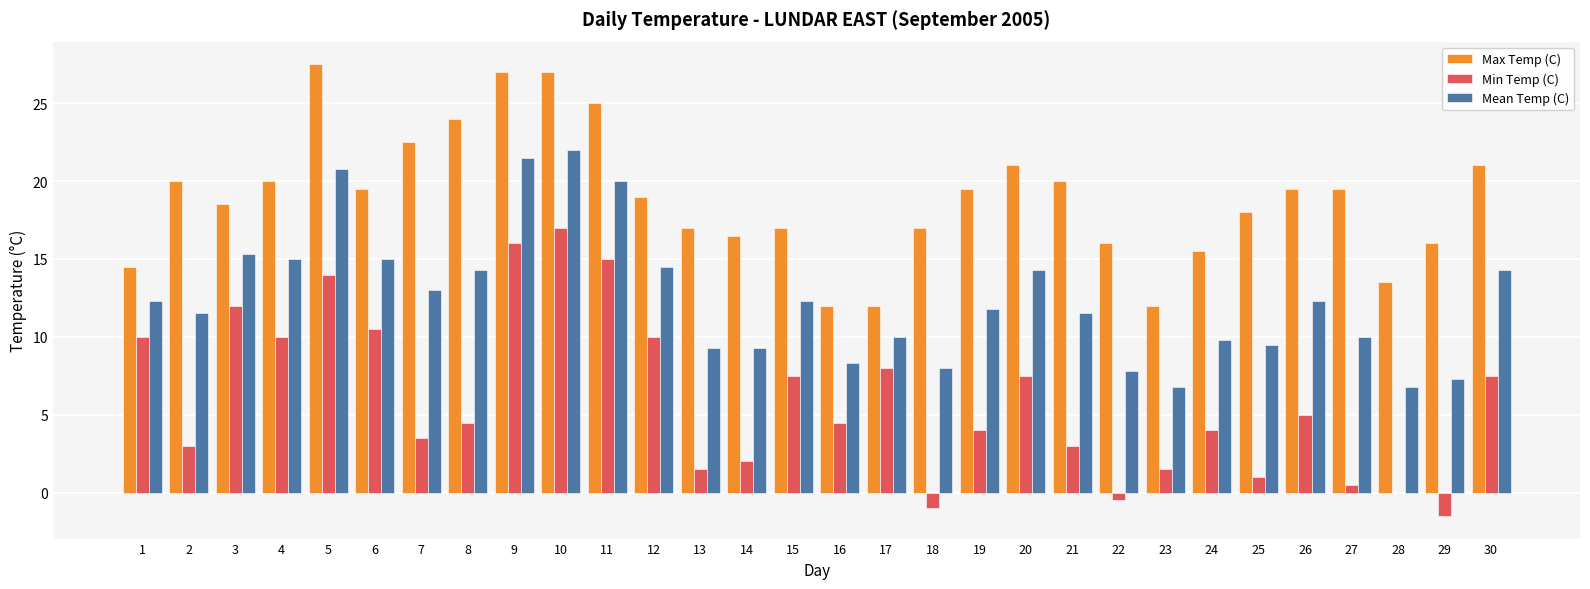

What is the spread (max minus min) of values at 1?

4.5